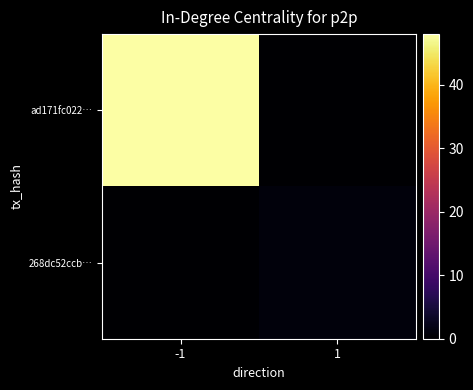

Which series has the widest spread of values?

ad171fc022…